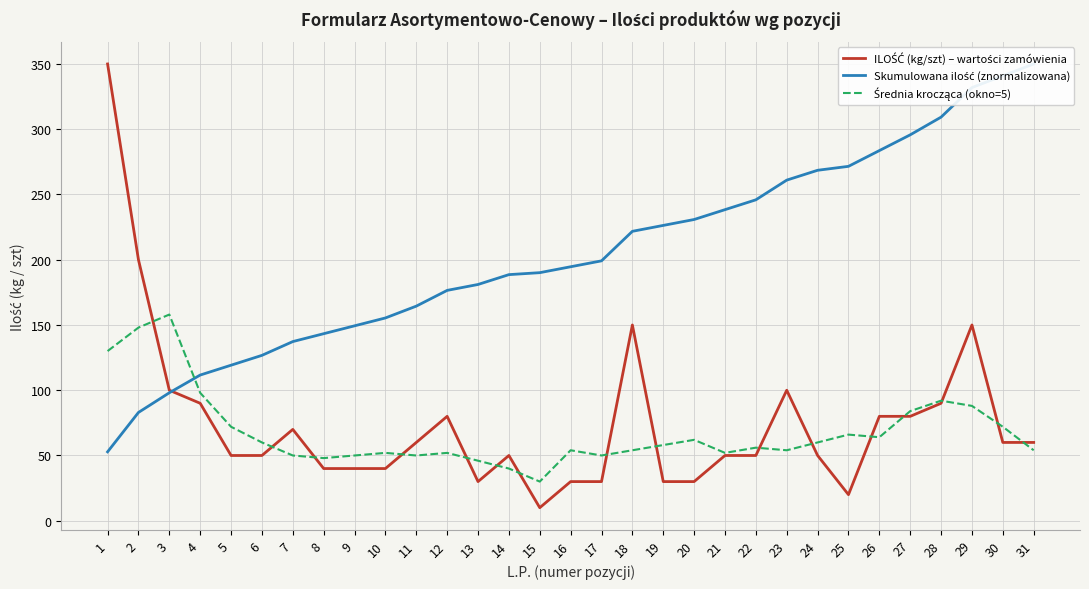

Does the chart display data point markers on the line(s)?

No